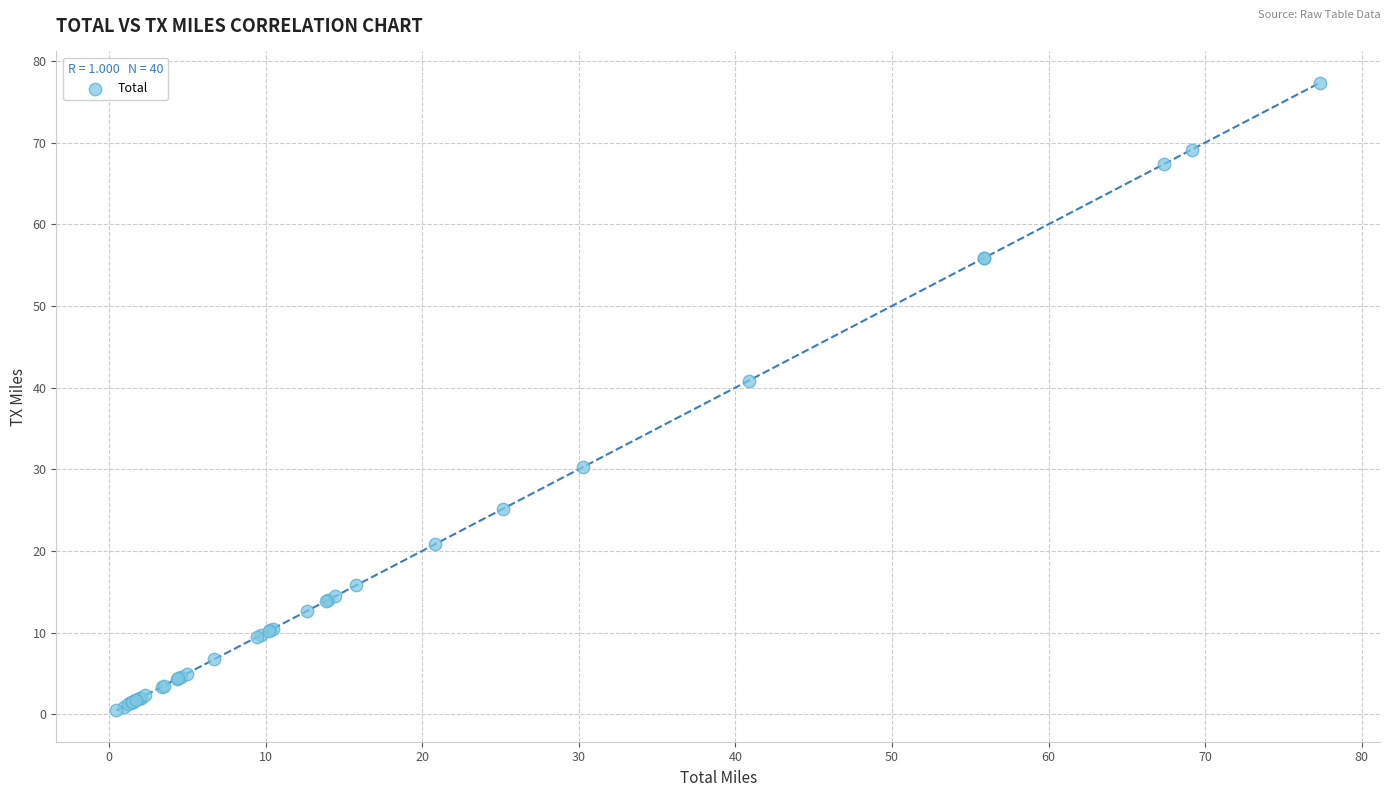

What Y value in the scatter plot is closest to 38?

40.9